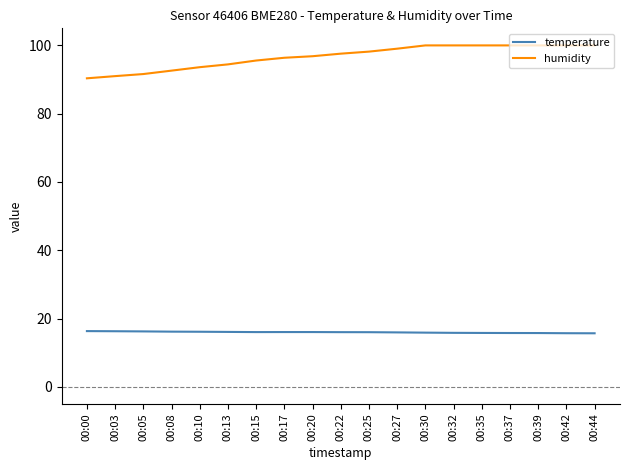

Which series changed the most between 00:05 and 00:22?

humidity